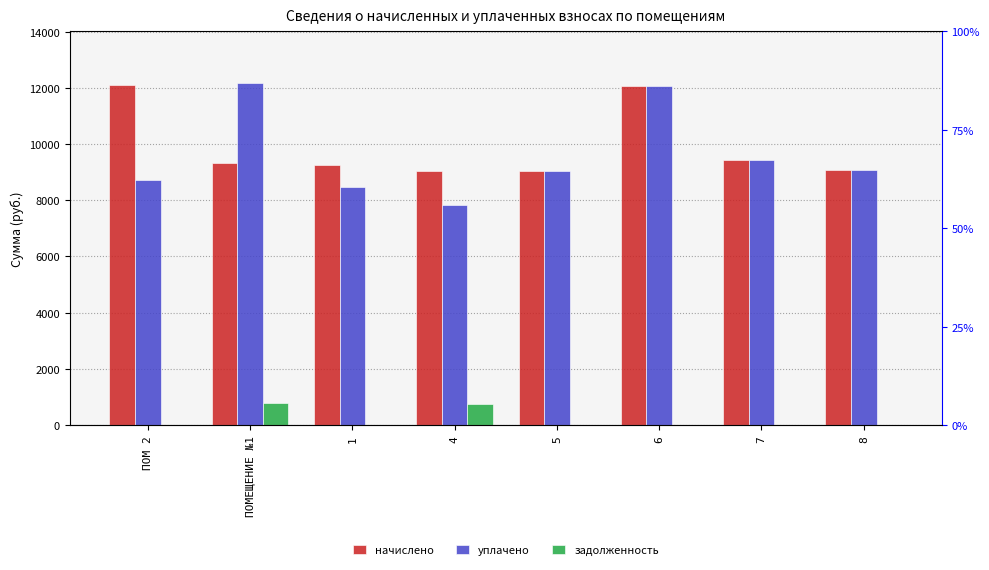

At how many categories does at least one series exceed 5968?

8